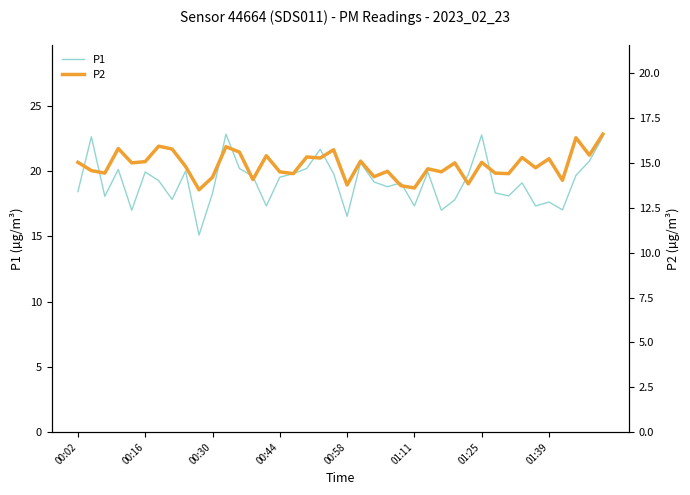

Read the P1 value at 8.

20.0